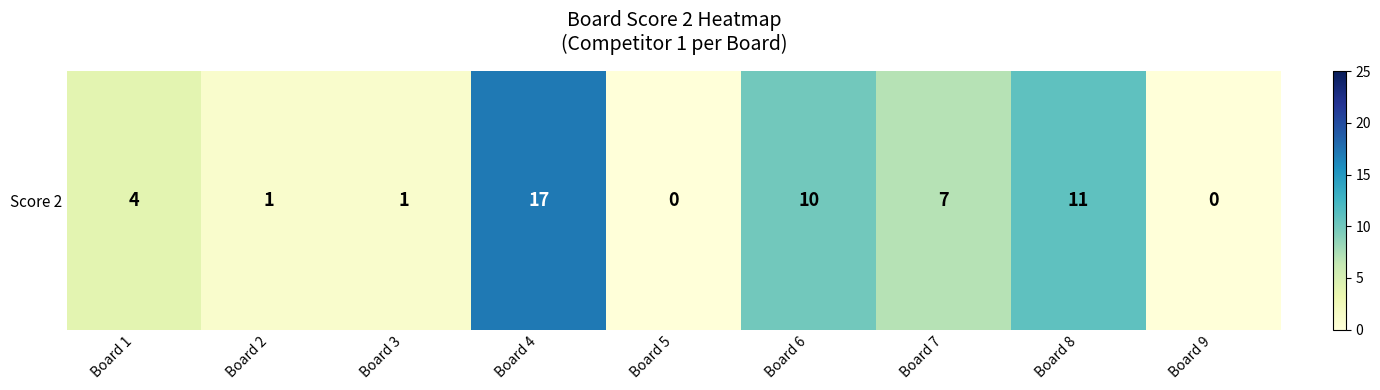

Is it true that the value at Board 3 is 1?

True